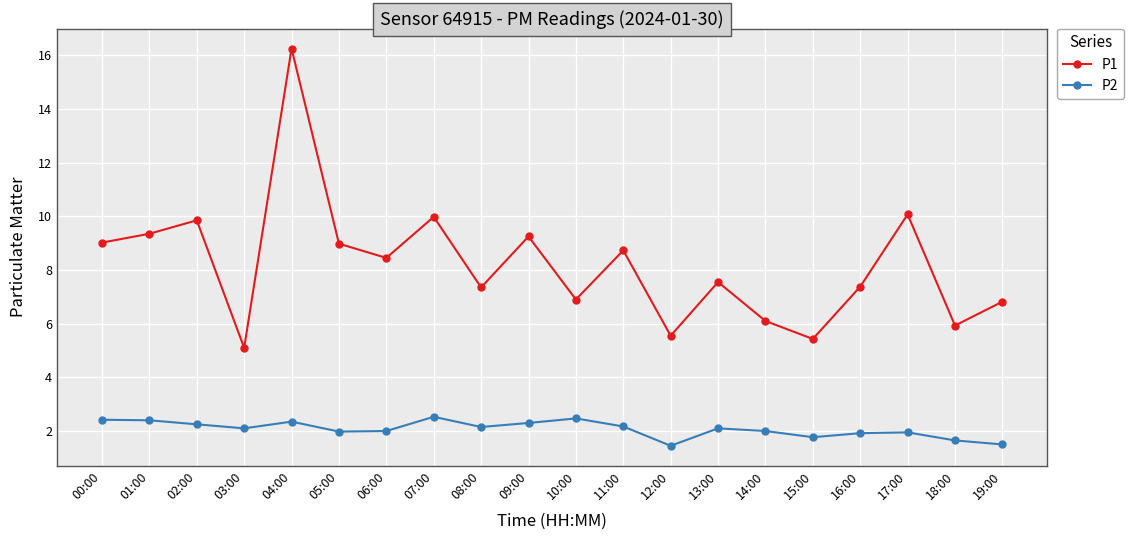

Which series has the largest total across all categories?

P1